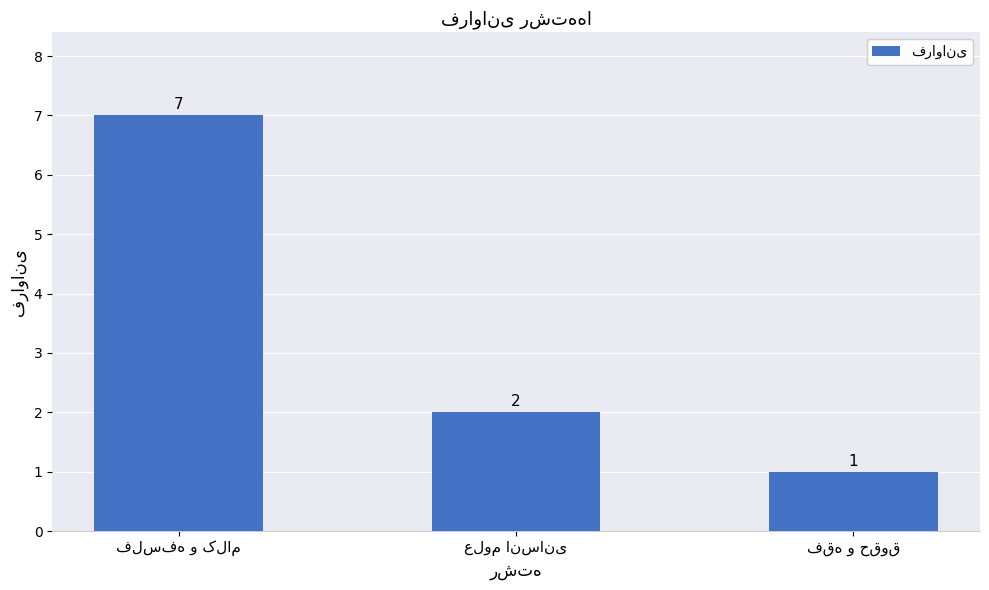

What is the average value?

3